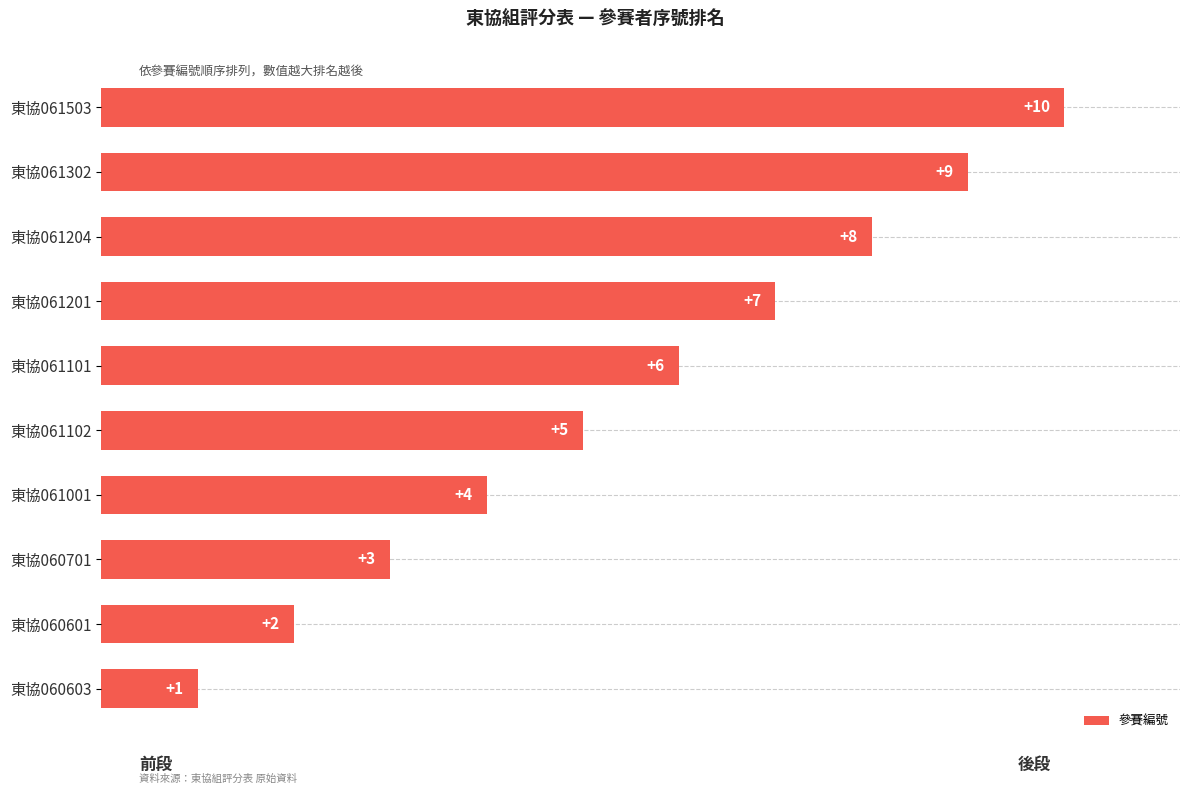

The value at 東協061102 is 5. True or false?

True